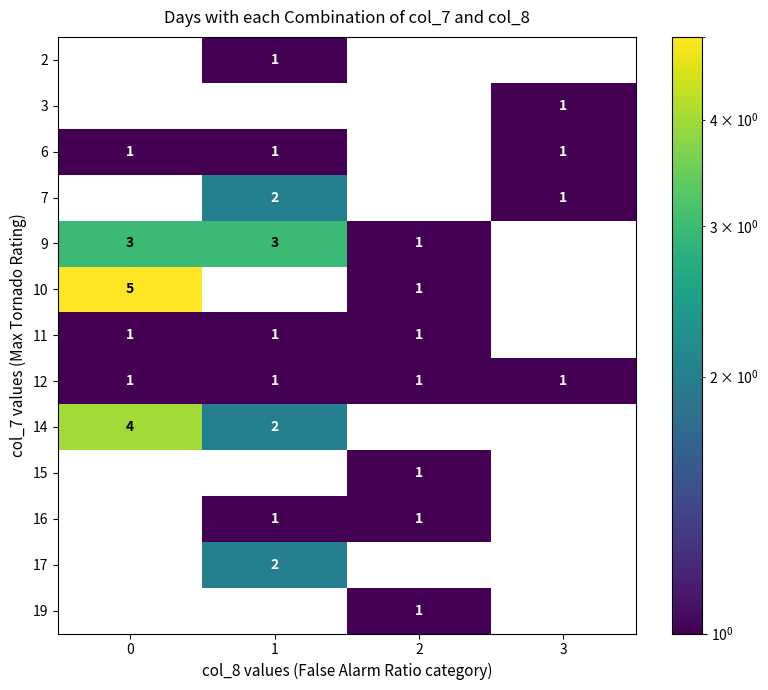

True or false: 19 has a value of 0 at 2.

False